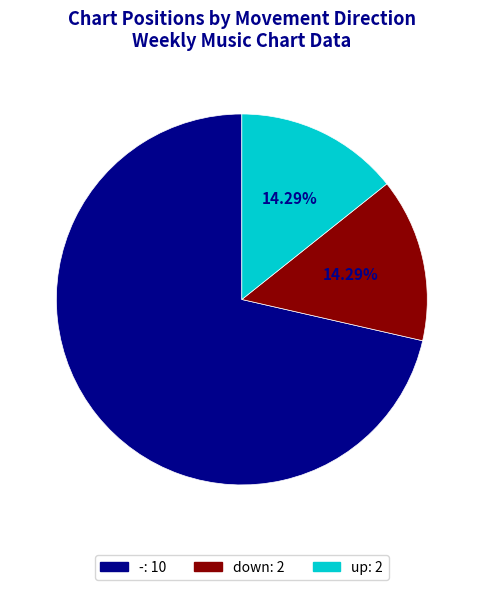

Which category has the biggest portion of the pie?

-